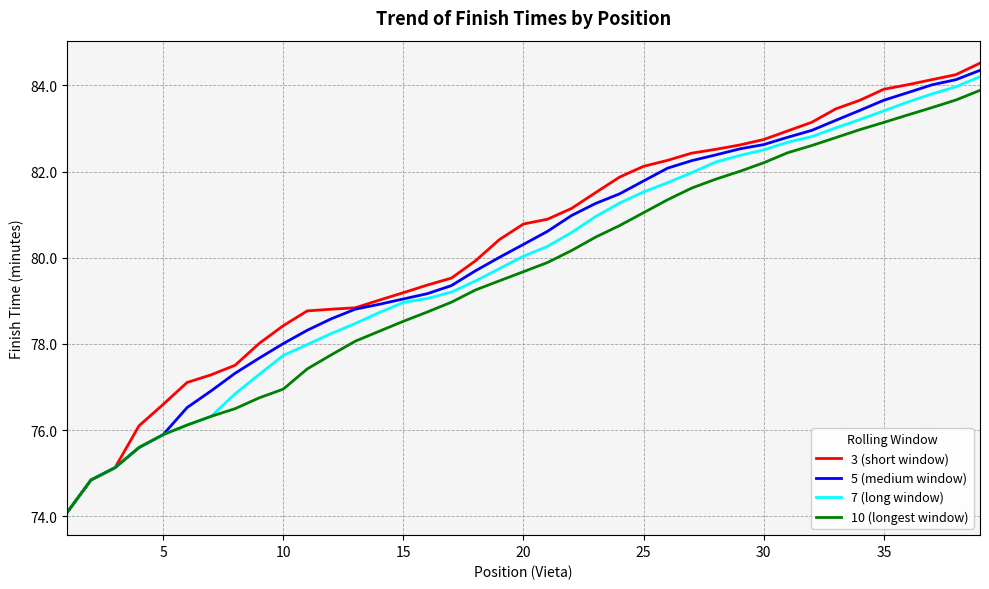

Rank the series by their average value, from highest to lowest.

3 (short window), 5 (medium window), 7 (long window), 10 (longest window)